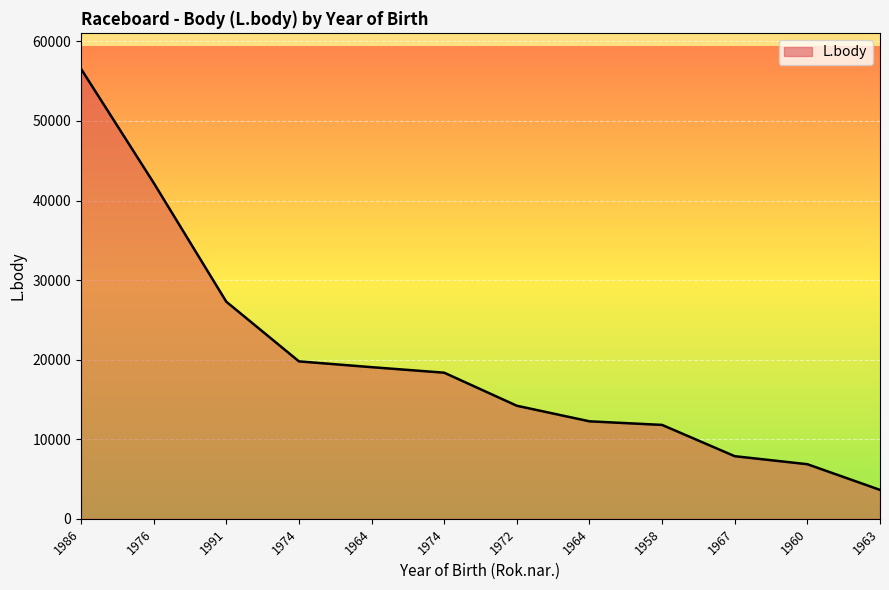

What is the smallest value displayed?

3636